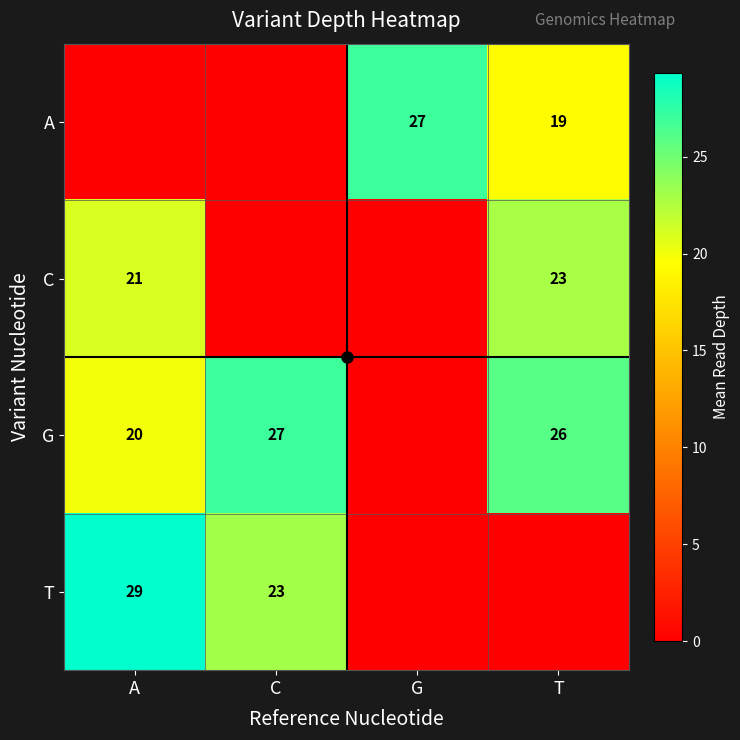

What is the sum of the T values at C and A?

52